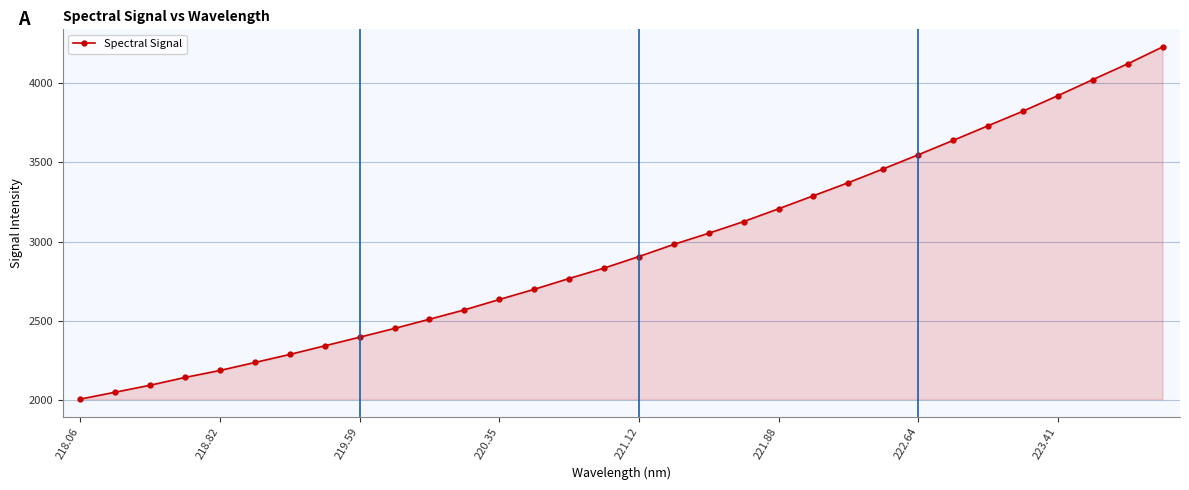

What is the value of the 14th point from the left?

2698.6